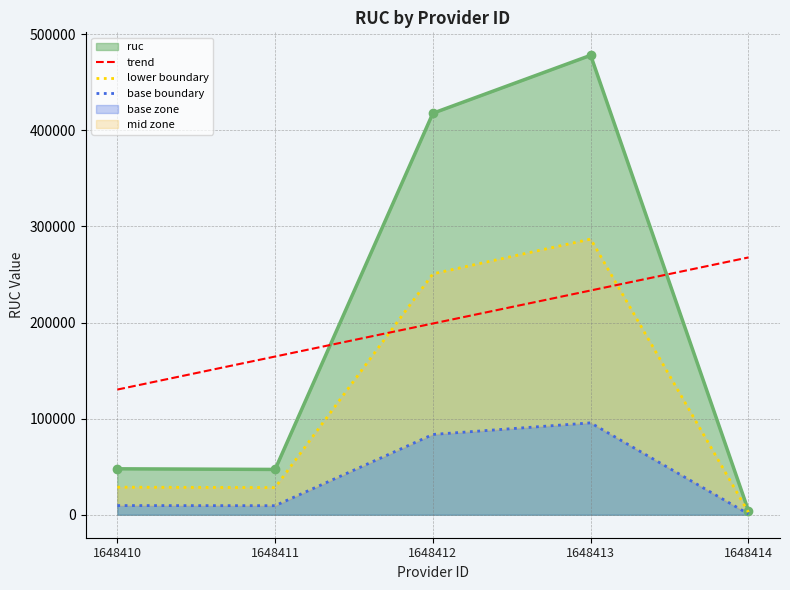

True or false: trend and base boundary intersect in this chart.

False